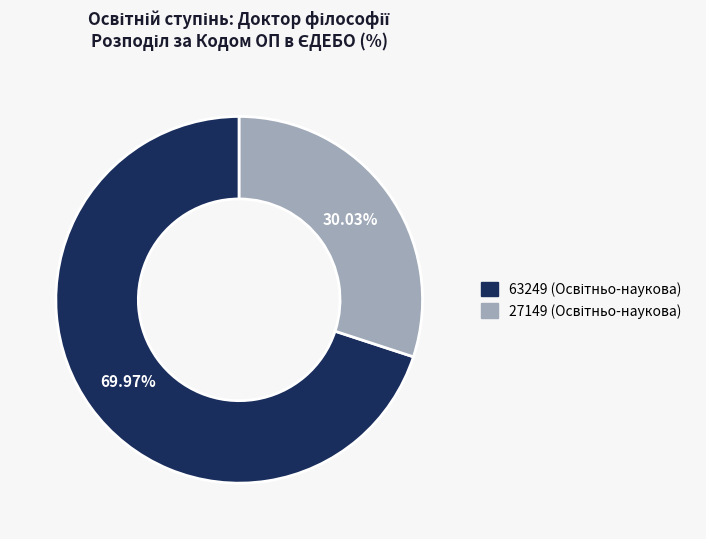

Is there any slice that represents more than half of the pie?

Yes